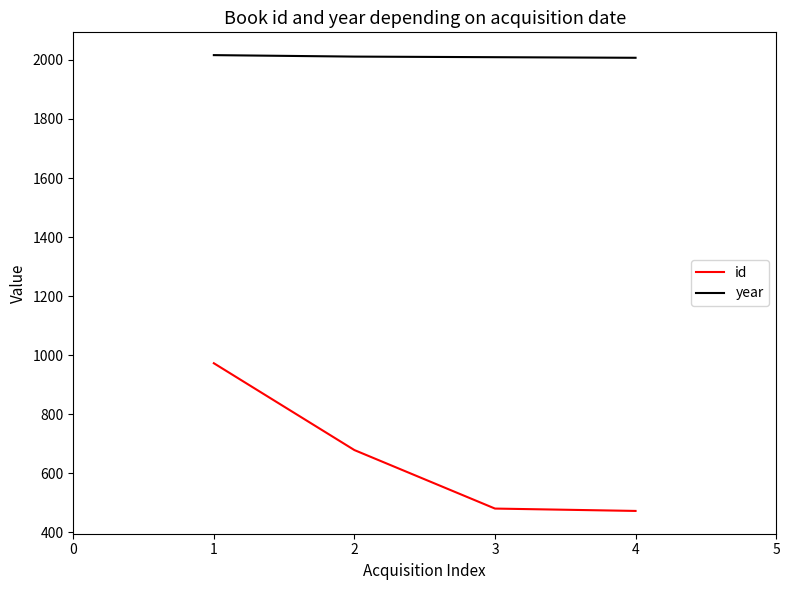

Rank the series by their average value, from highest to lowest.

year, id